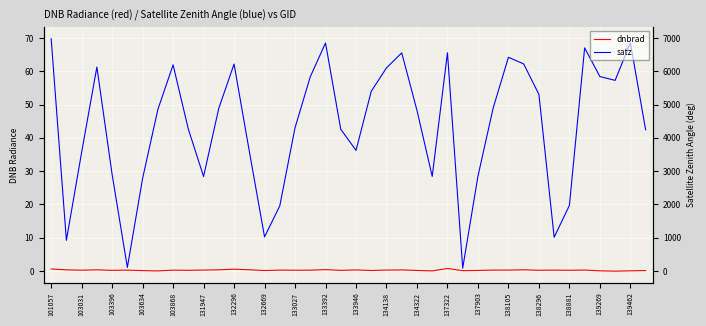

Which series has the widest spread of values?

satz